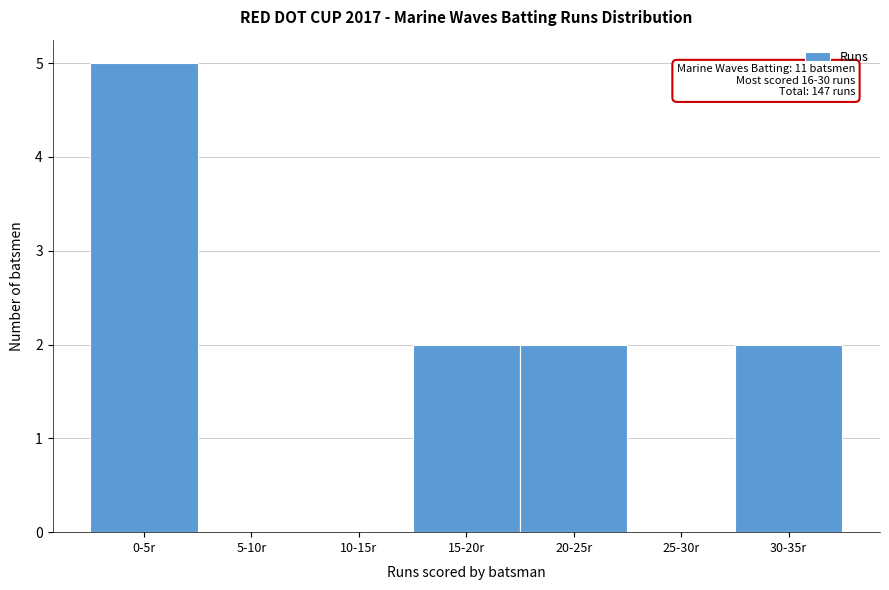

Reading left to right, extract all data points from this chart.

0-5r=5	5-10r=0	10-15r=0	15-20r=2	20-25r=2	25-30r=0	30-35r=2